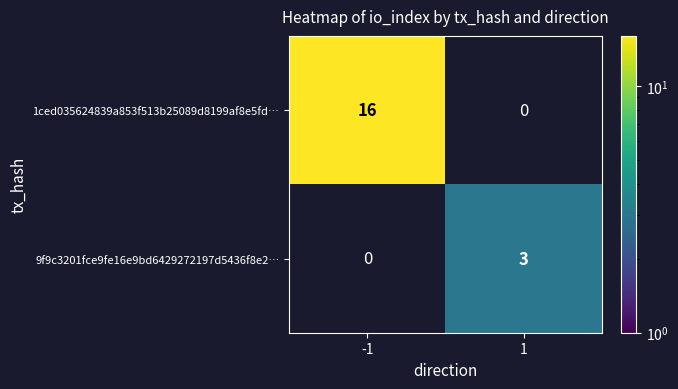

The value of 9f9c3201fce9fe16e9bd6429272197d5436f8e2… at 1 is 2. True or false?

False